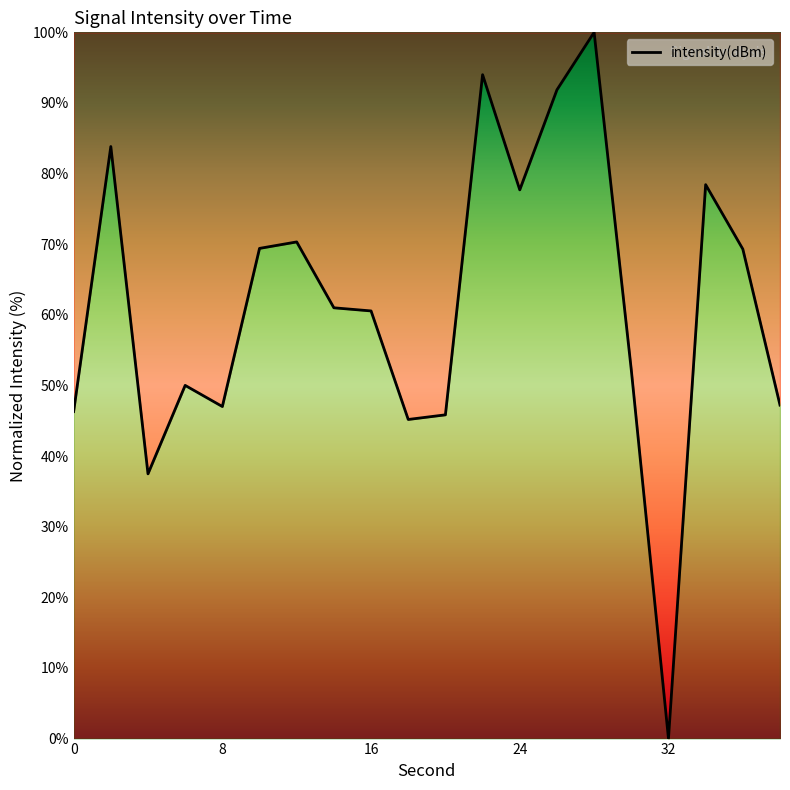

What is the maximum value shown in the chart?

100.0